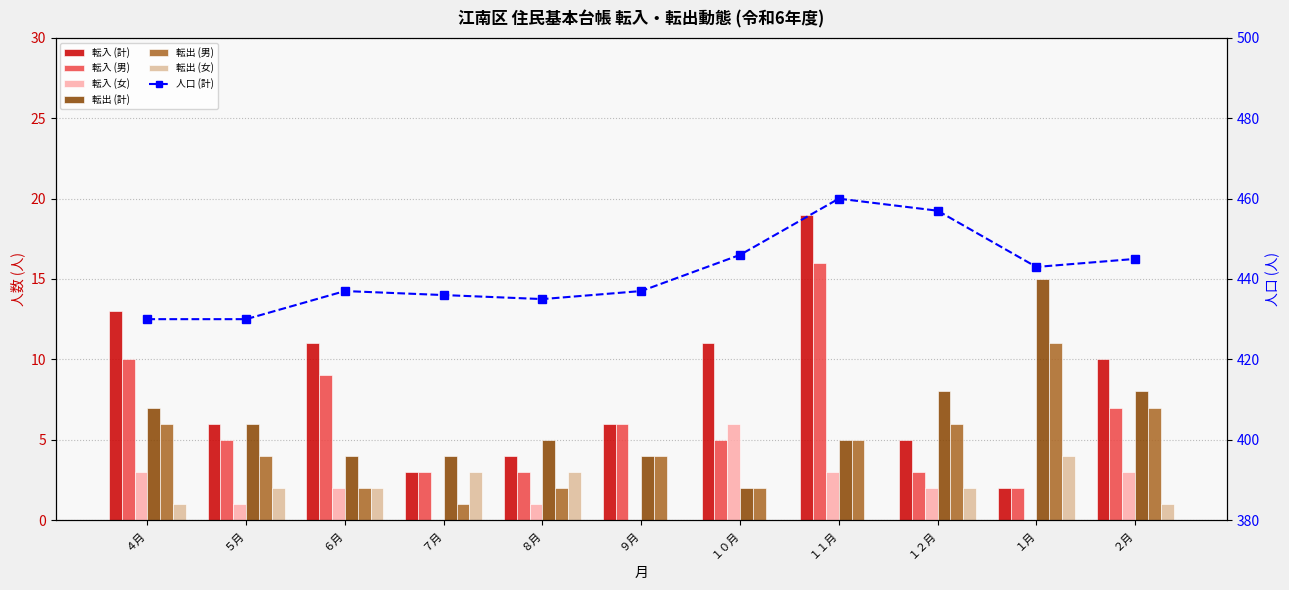

What is the greatest value displayed?

19